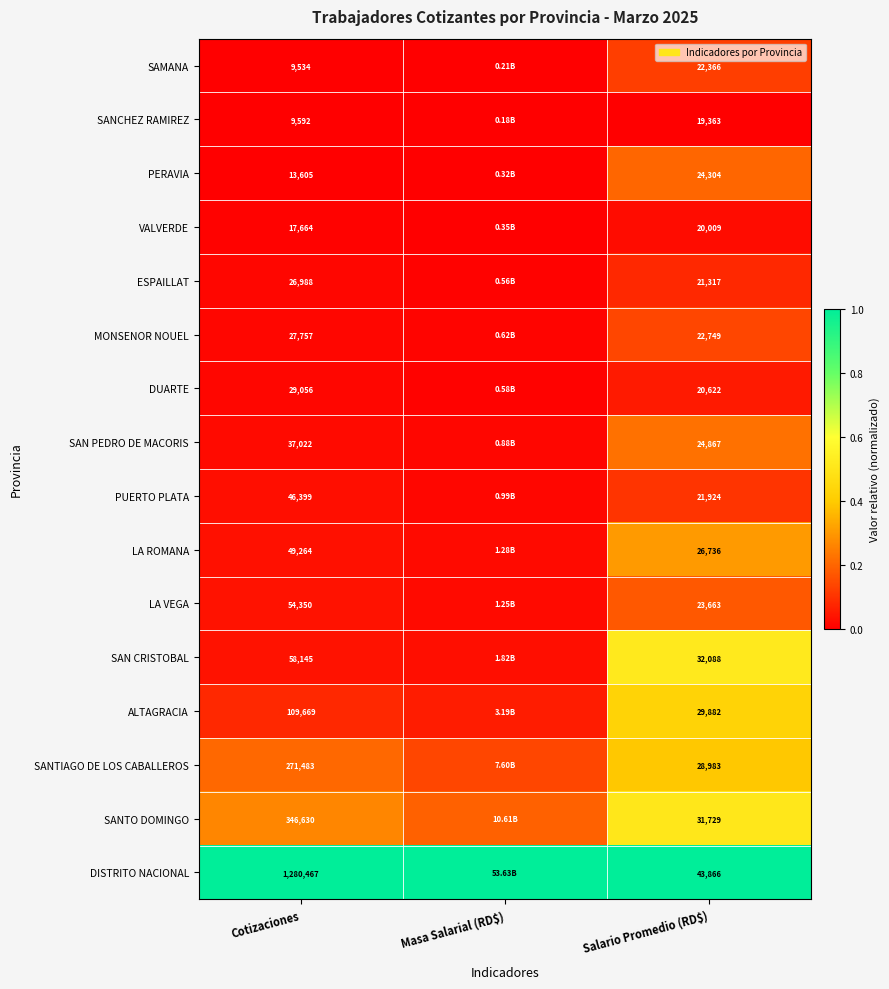

At Cotizaciones, list the series in order from largest to smallest.

DISTRITO NACIONAL, SANTO DOMINGO, SANTIAGO DE LOS CABALLEROS, ALTAGRACIA, SAN CRISTOBAL, LA VEGA, LA ROMANA, PUERTO PLATA, SAN PEDRO DE MACORIS, DUARTE, MONSENOR NOUEL, ESPAILLAT, VALVERDE, PERAVIA, SANCHEZ RAMIREZ, SAMANA